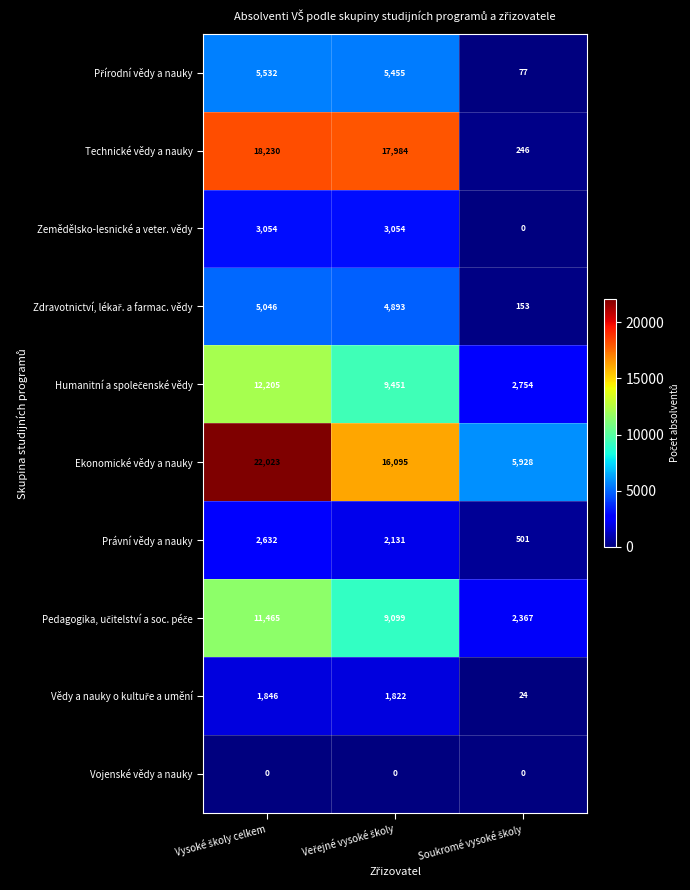

What is the difference between the maximum and minimum values in the Technické vědy a nauky series?

17984